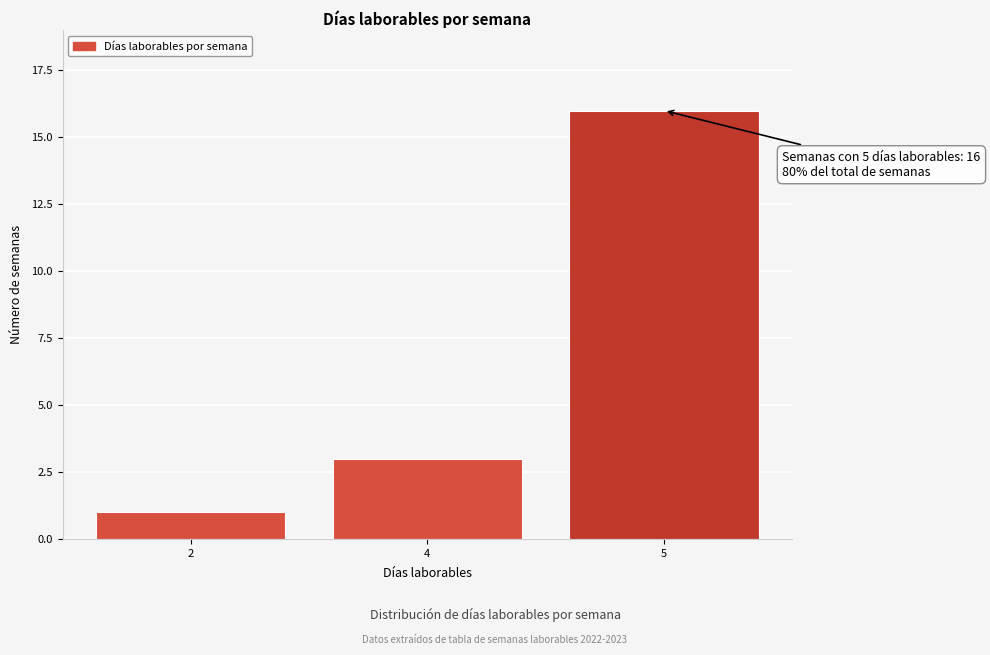

Reading left to right, transcribe all the data shown in this chart.

1	3	16